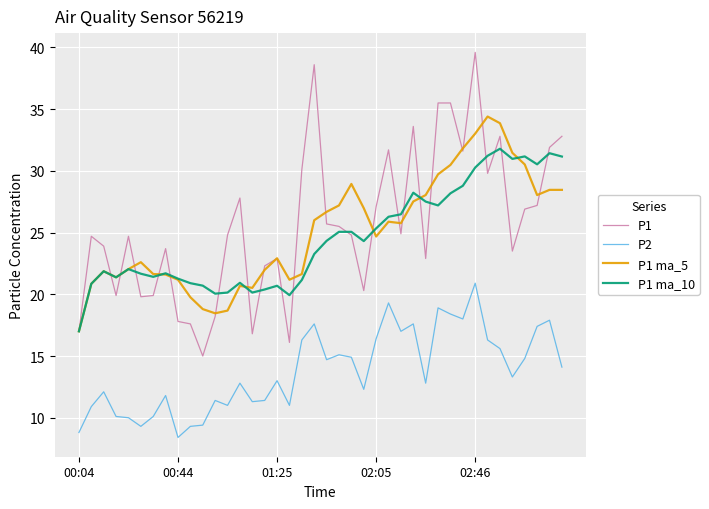

True or false: P2 and P1 cross at least once.

False